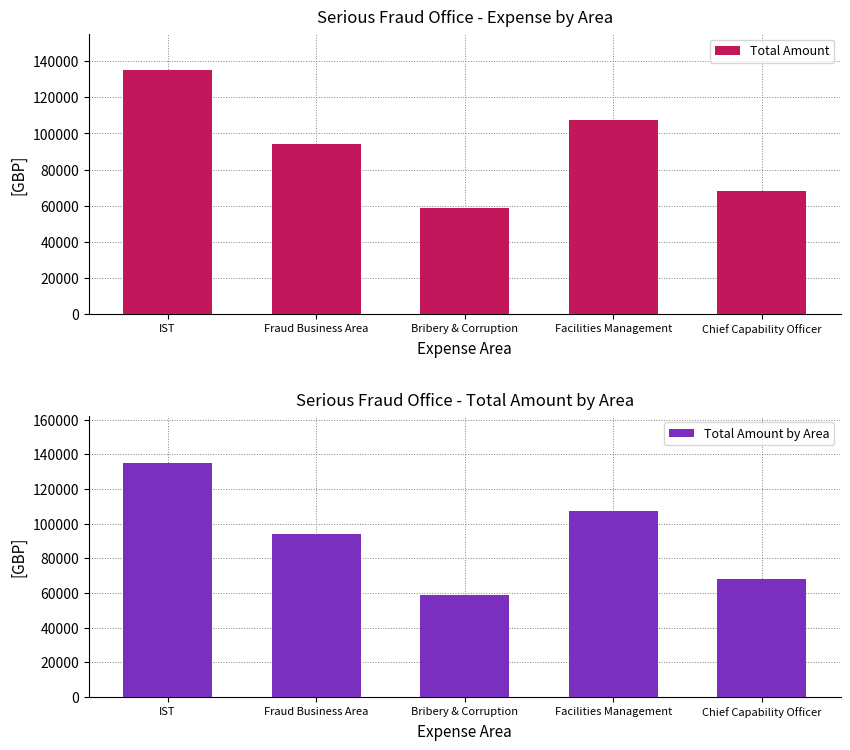

The Total Amount series shows 31291.0 at Bribery & Corruption. True or false?

False